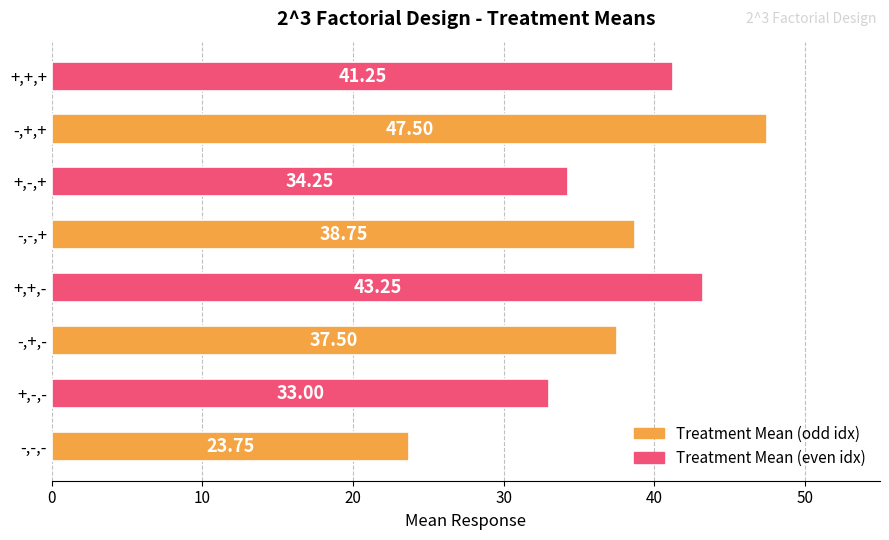

Are the bars grouped side by side (vs. stacked)?

No